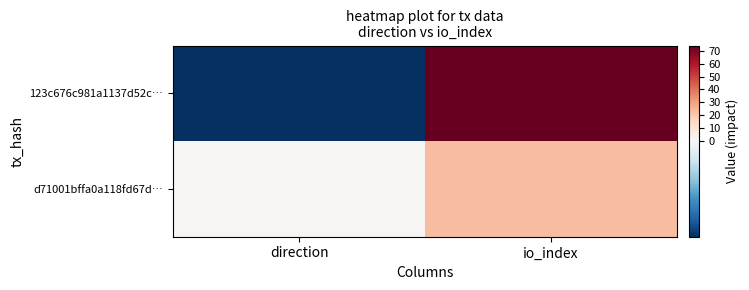

What is the maximum value shown in the chart?

74